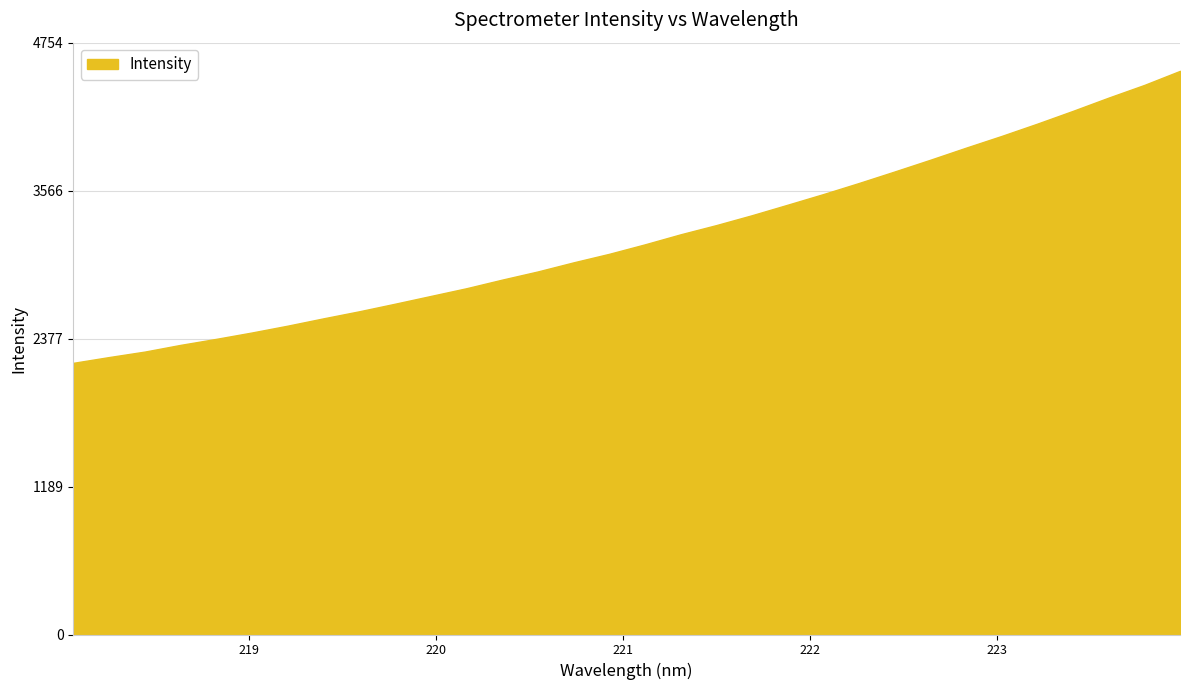

True or false: there are more than 0 points higher than both neighbors.

False